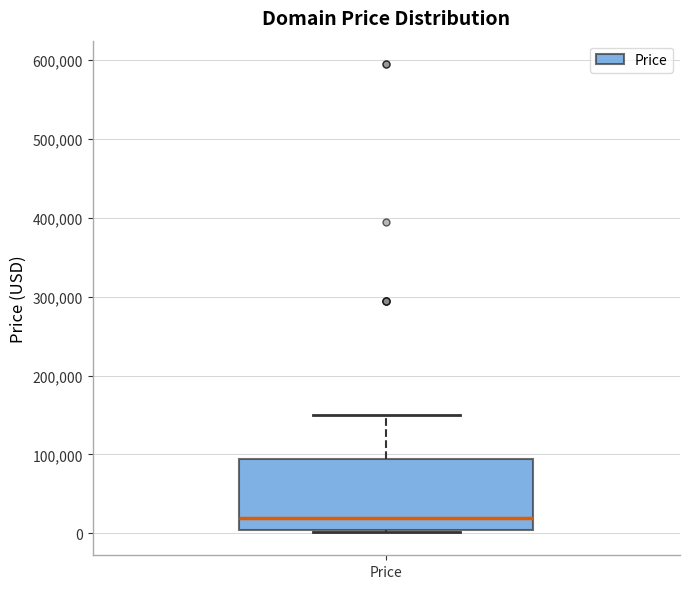

Where does the upper whisker of the box for Price end on the y-axis? The values are not printed on the chart, so give them approximately, as read against the axis.

150000